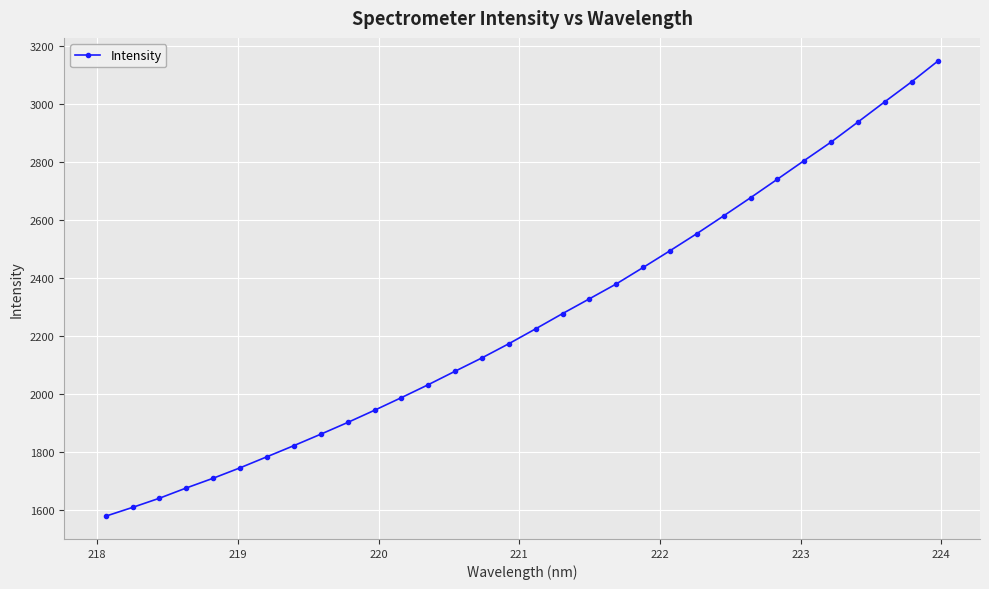

What is the value of the 17th point from the left?

2225.6